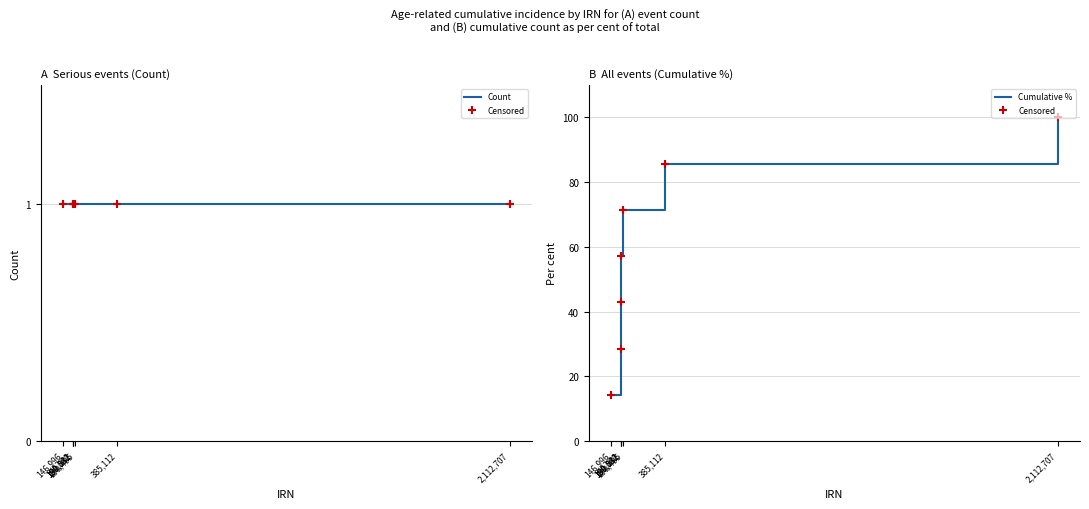

Which series reaches the minimum Y coordinate?

Count